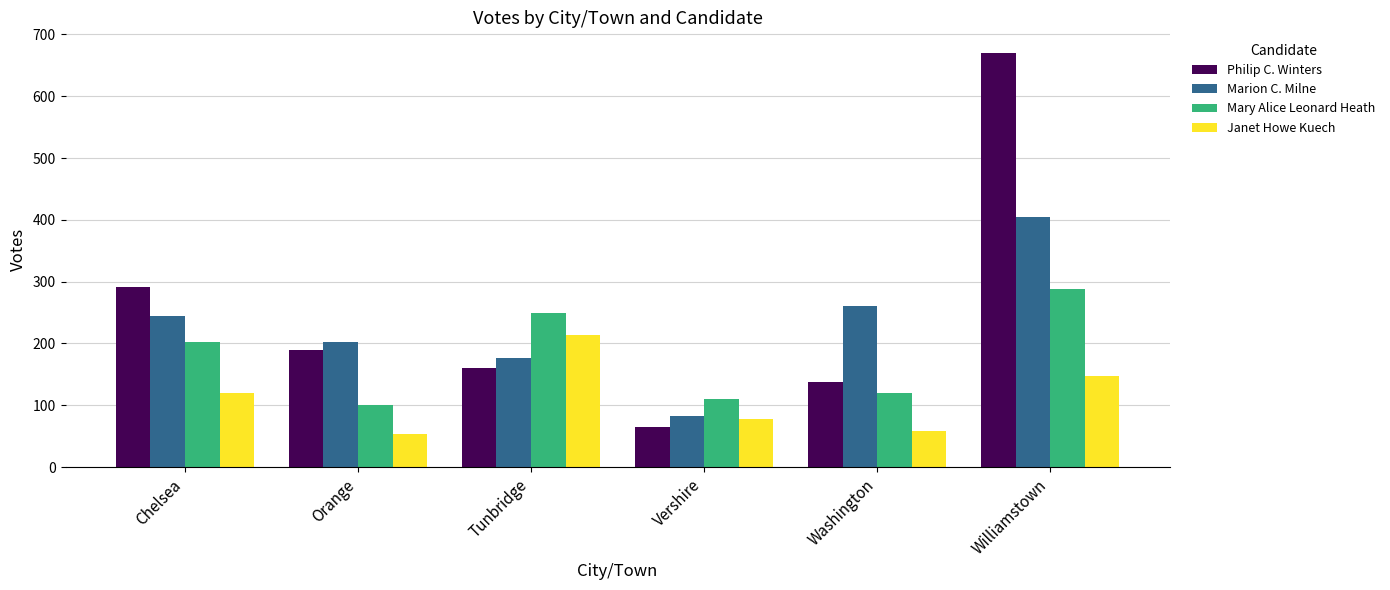

At Washington, list the series in order from smallest to largest.

Janet Howe Kuech, Mary Alice Leonard Heath, Philip C. Winters, Marion C. Milne